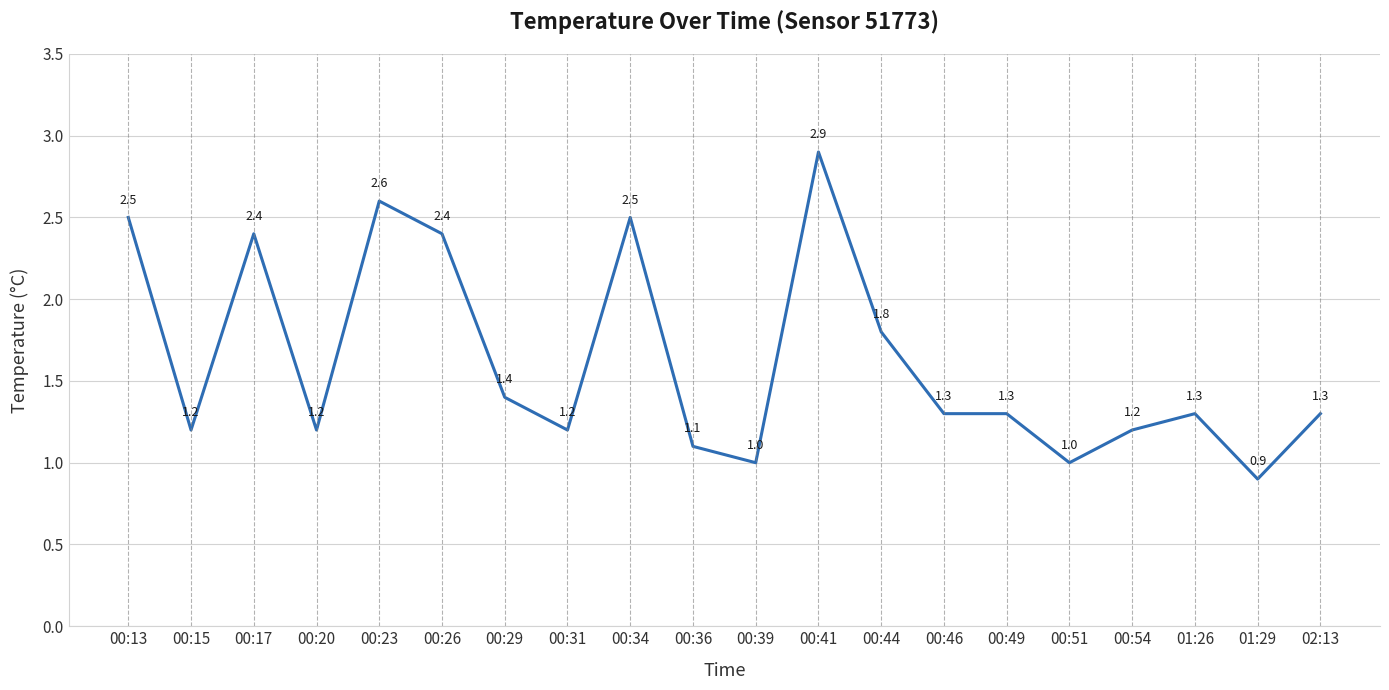

True or false: there are more than 0 points higher than both neighbors.

True